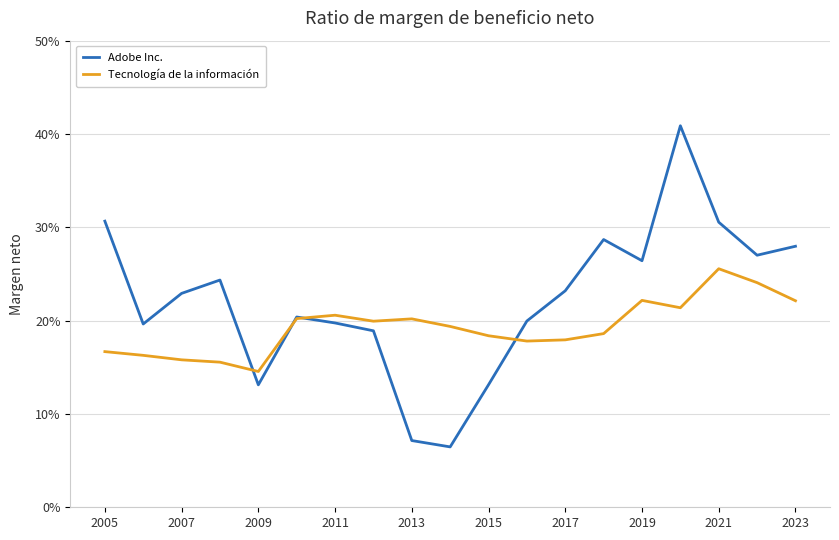

Rank the series by their average value, from highest to lowest.

Adobe Inc., Tecnología de la información